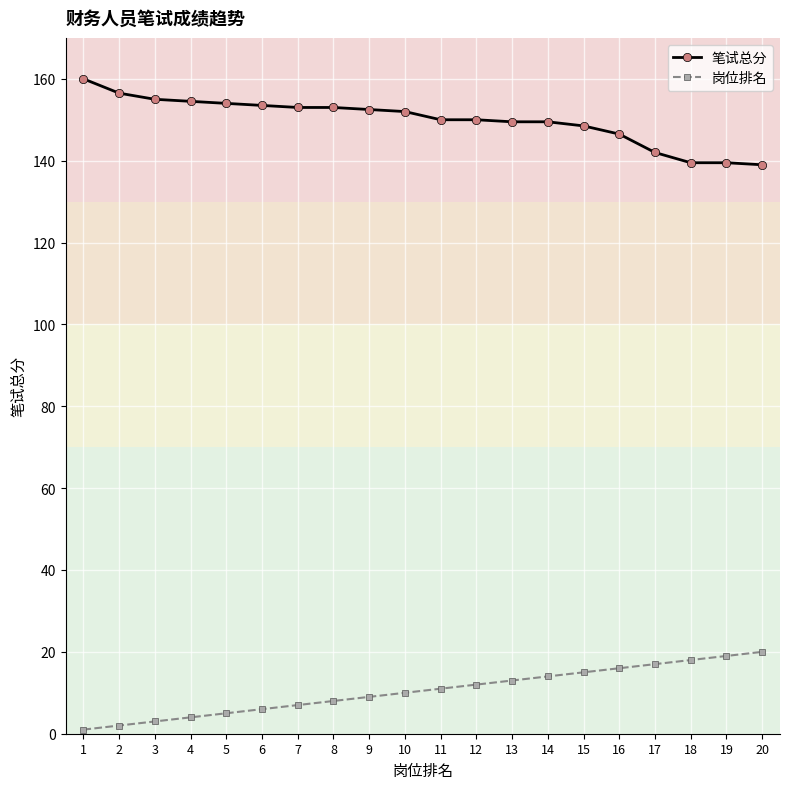

What is the value of the 笔试总分 point at the 4th from the left?

154.5